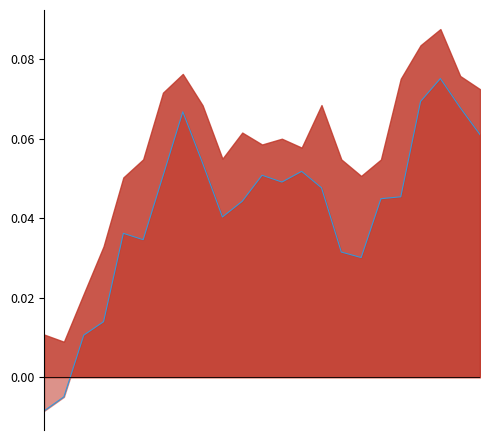

True or false: the data shows 0.1 at 8.

True